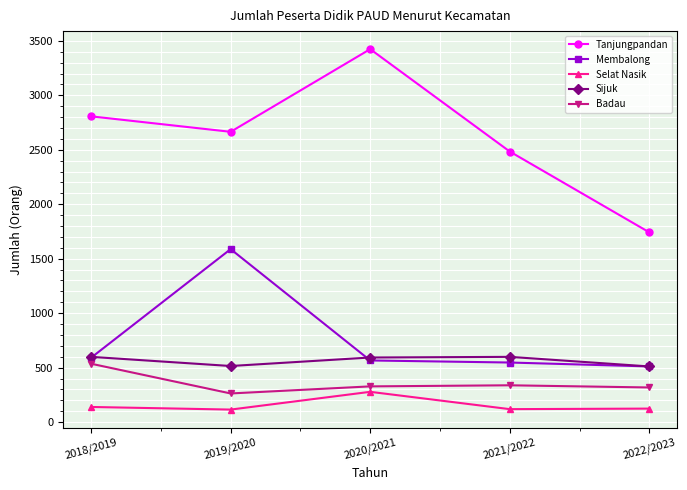

Is it true that Badau equals 81 at 2020/2021?

False